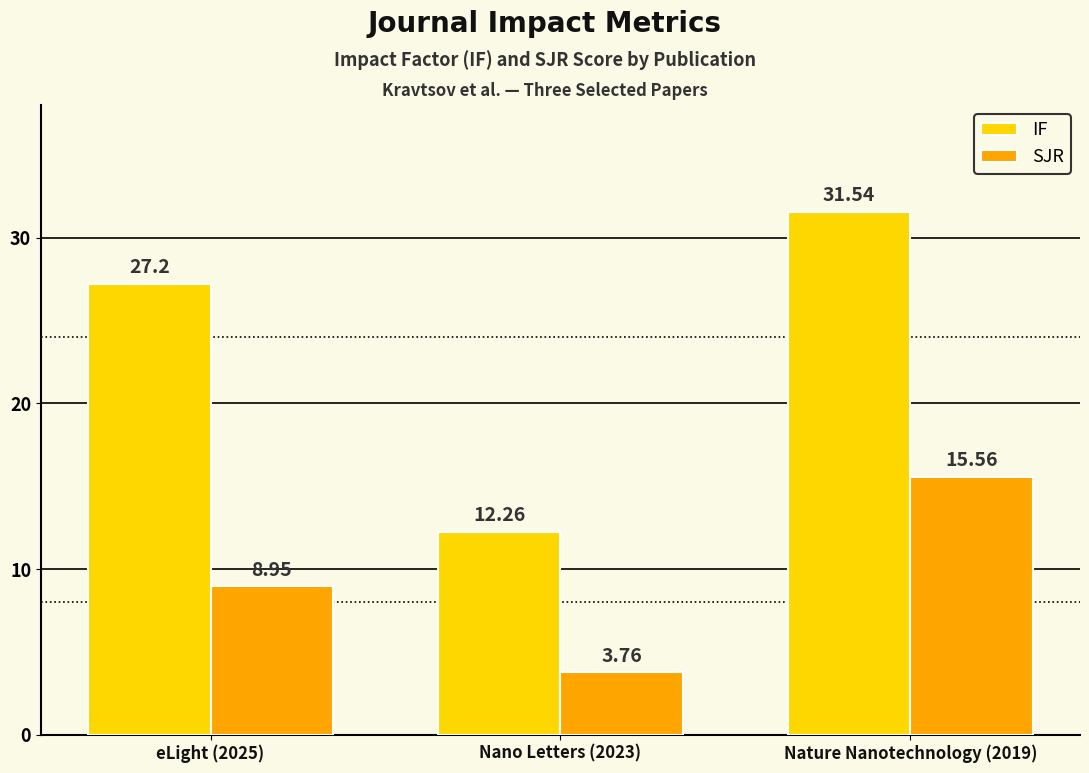

Which series changed the most between Nano Letters (2023) and Nature Nanotechnology (2019)?

IF